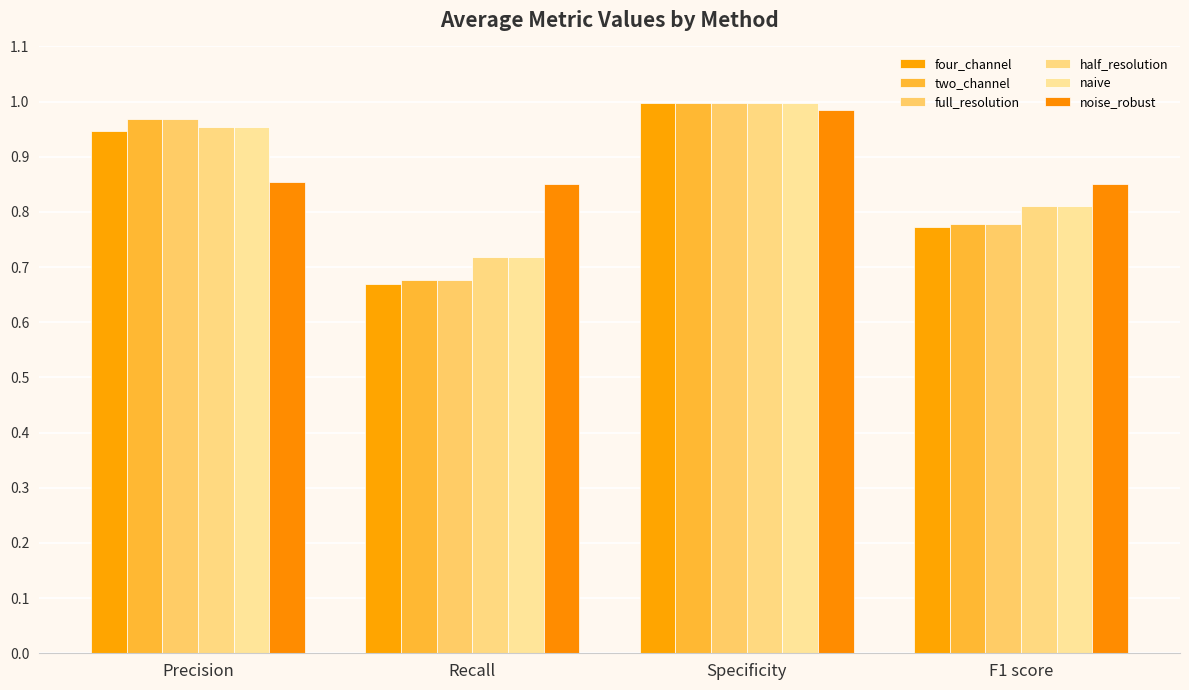

What is the label of the 2nd bar from the left?

Recall